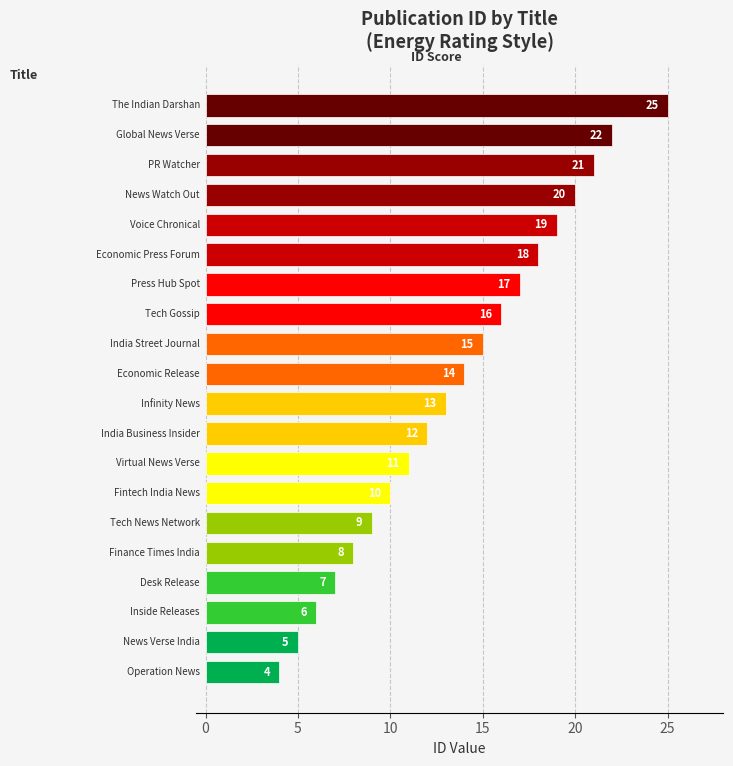

The chart shows a value of 5 at PR Watcher. True or false?

False